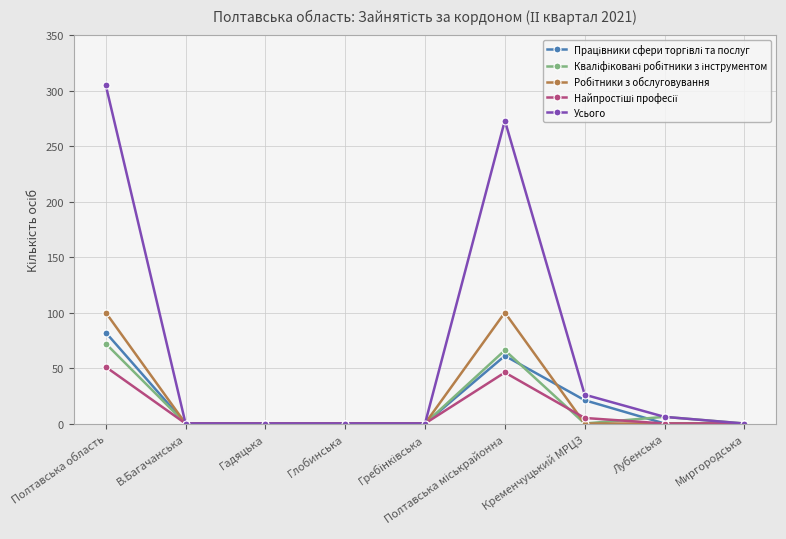

What position from the left is Глобинська?

4